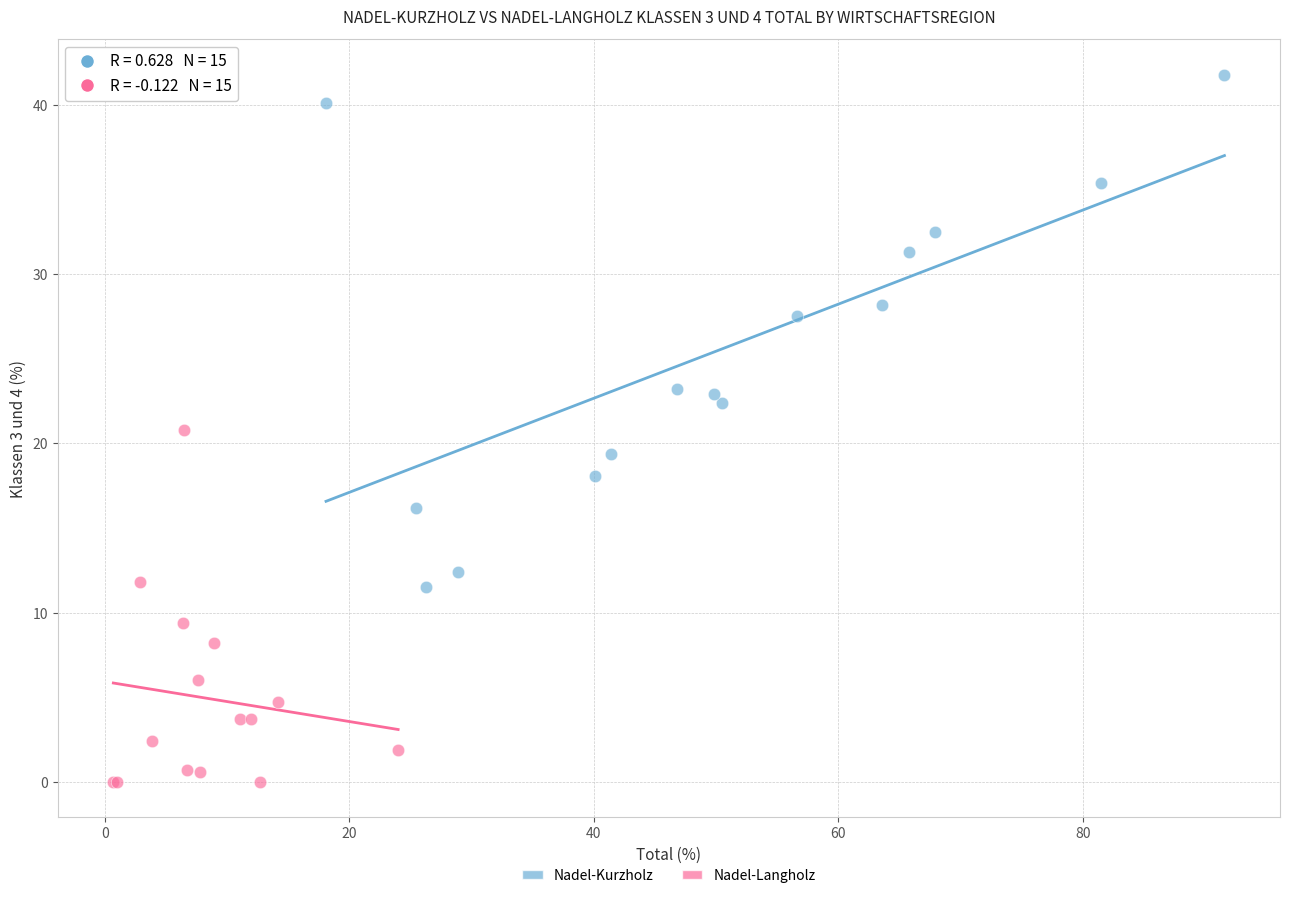

Which series contains the lowest Y value?

Nadel-Langholz